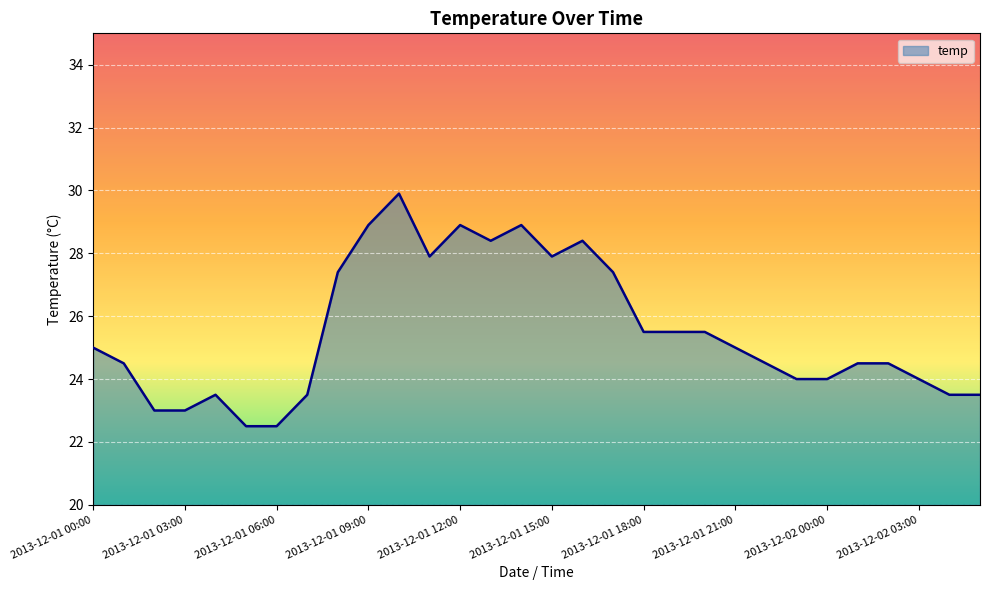

What is the maximum value shown in the chart?

29.9